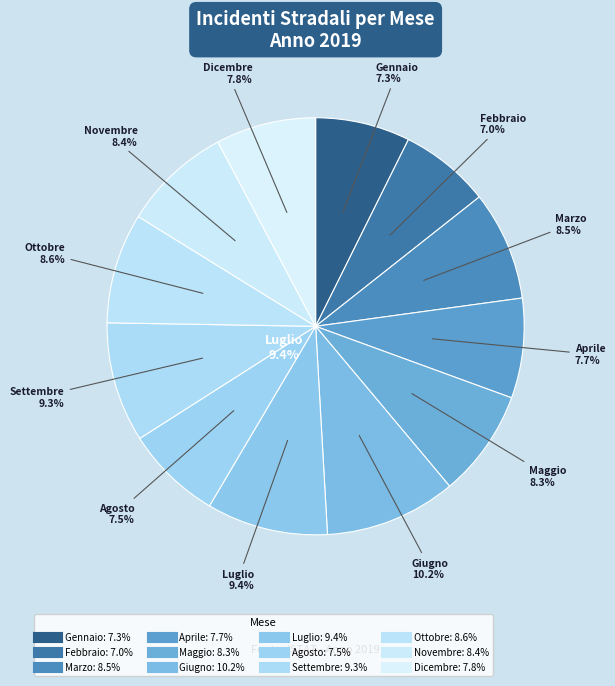

Which slice is the largest?

Giugno